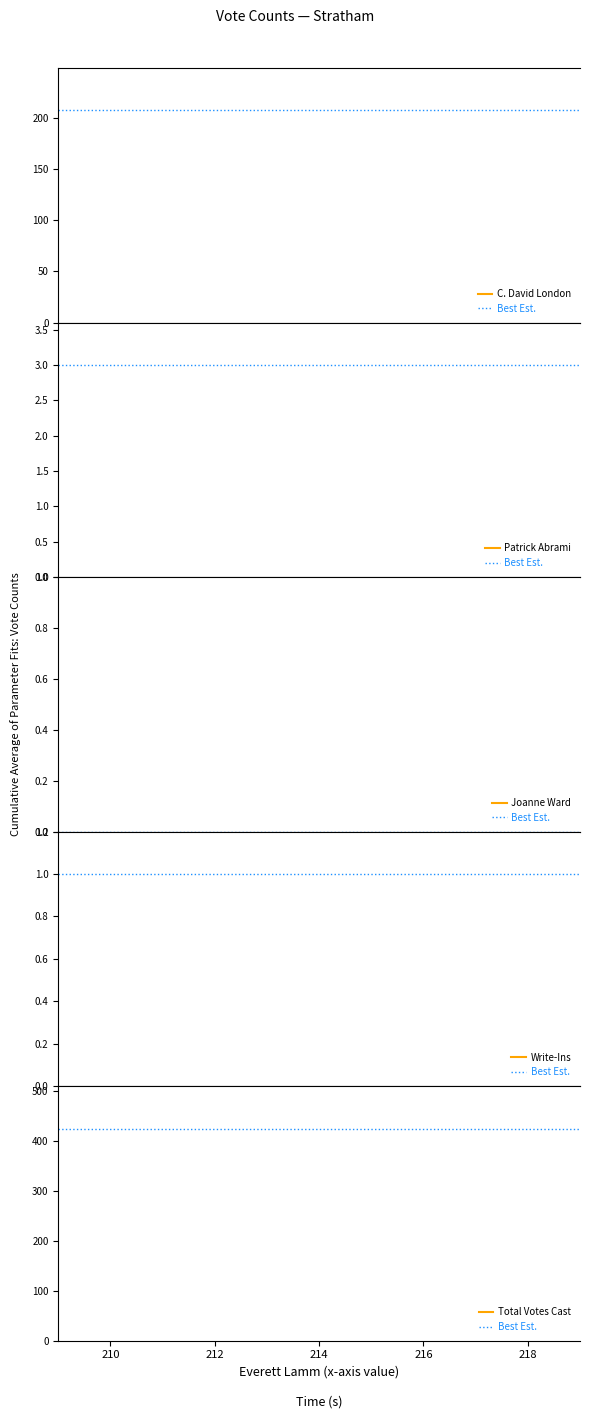

What are all the series names shown in the legend?

C. David London, Best Est., Patrick Abrami, Joanne Ward, Write-Ins, Total Votes Cast